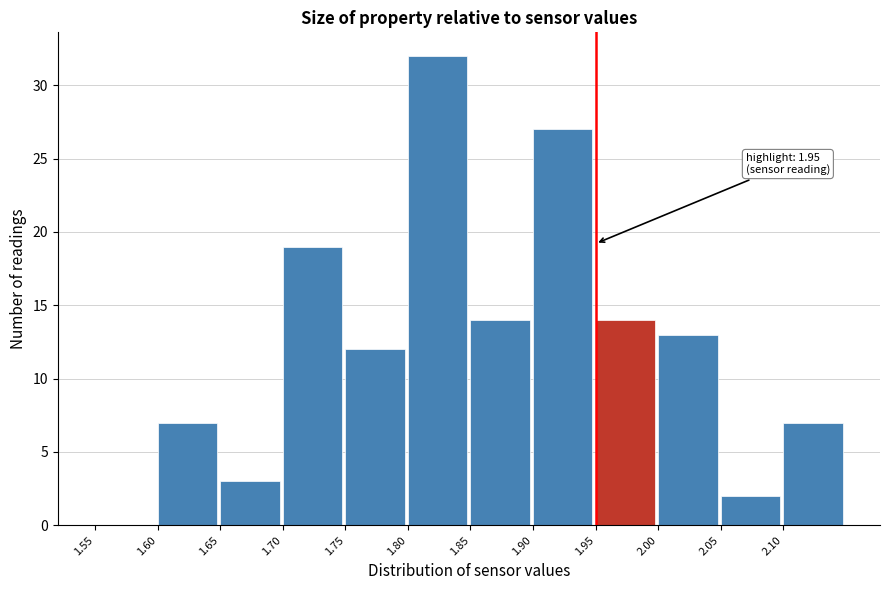

Over which range of the x-axis is the bar tallest?

1.80 to 1.85